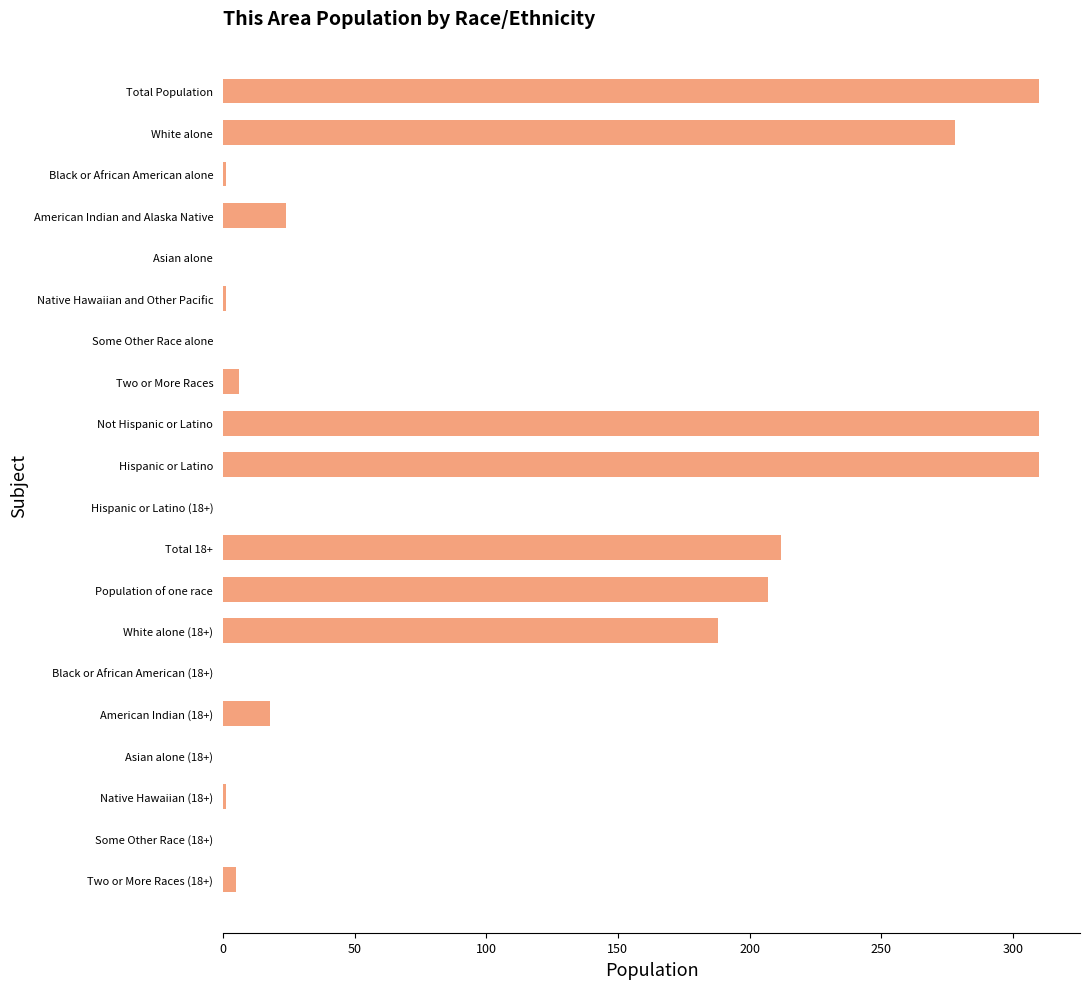

What is the change in value from Not Hispanic or Latino to Black or African American (18+)?

-310